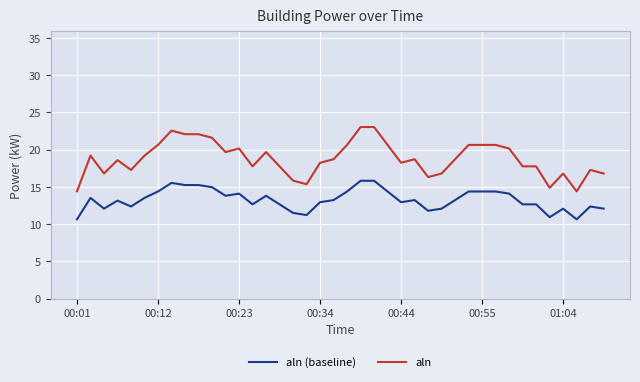

True or false: aln (baseline) and aln cross at least once.

False